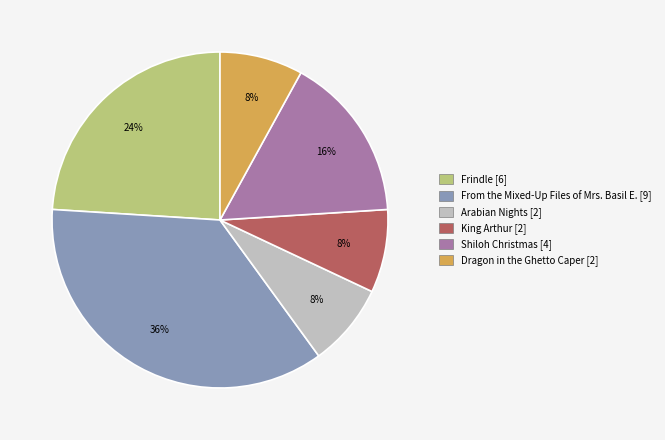

The King Arthur slice represents 8% of the pie. True or false?

True